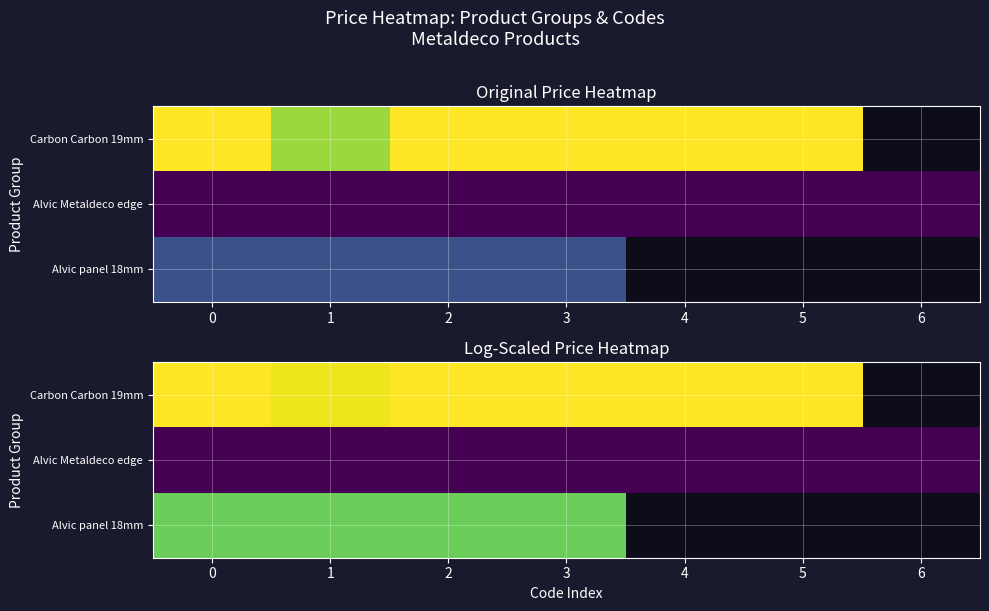

List the series in order of their peak value, highest first.

Carbon Carbon 19mm, Alvic panel 18mm, Alvic Metaldeco edge